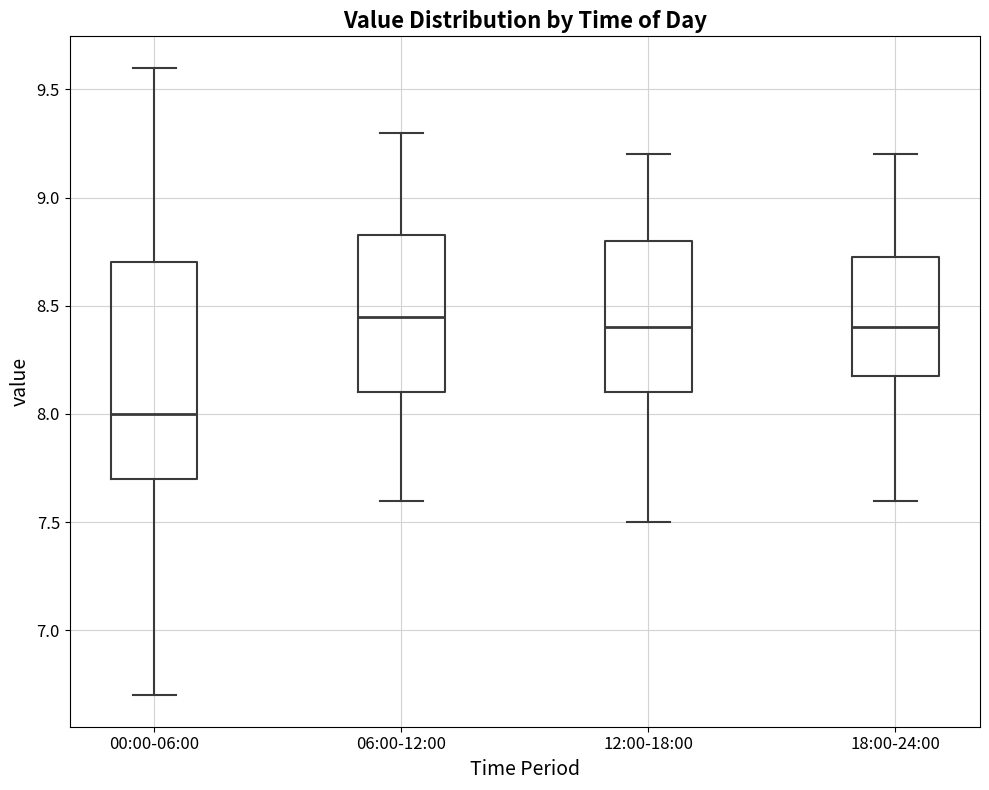

Reading left to right, transcribe this box plot: for each box, give where its median line is, the range the box spans, and where its two whiskers end, as read against the y-axis. The values are not printed on the chart, so give them approximately, as read against the axis.

00:00-06:00: median 8.00, box 7.70 to 8.70, whiskers 6.70 to 9.60
06:00-12:00: median 8.45, box 8.10 to 8.85, whiskers 7.60 to 9.30
12:00-18:00: median 8.40, box 8.10 to 8.80, whiskers 7.50 to 9.20
18:00-24:00: median 8.40, box 8.20 to 8.75, whiskers 7.60 to 9.20